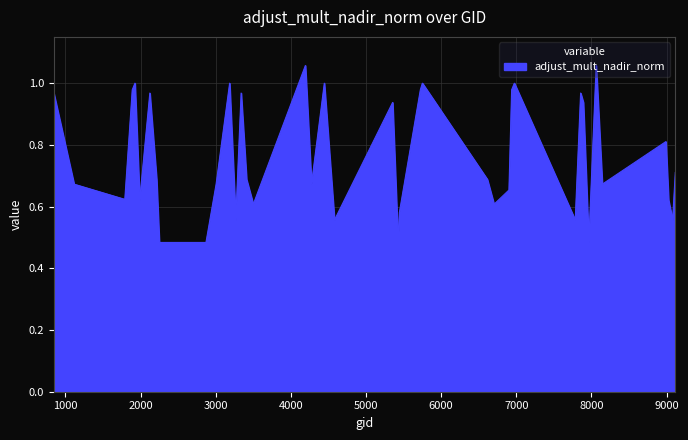

What is the maximum value shown in the chart?

1.1